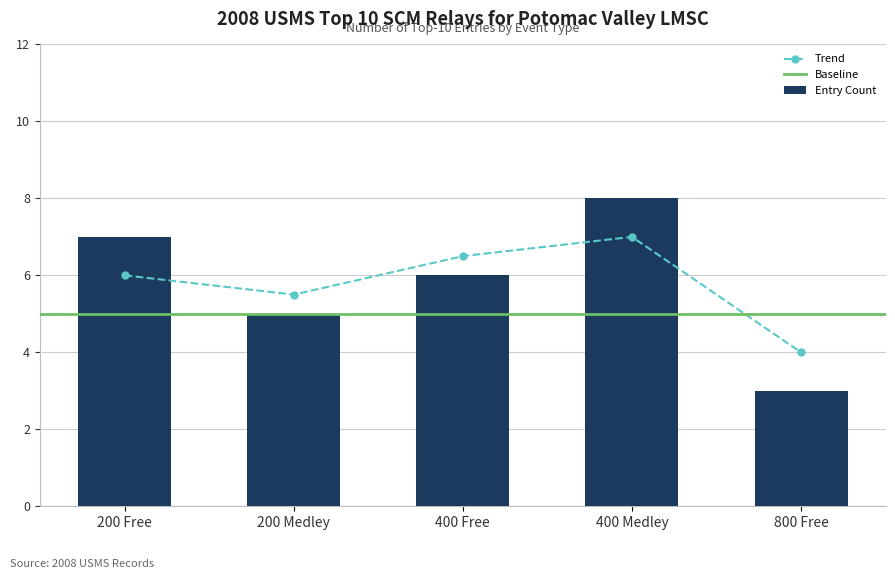

List the labels in order of Entry Count value, largest first.

400 Medley, 200 Free, 400 Free, 200 Medley, 800 Free